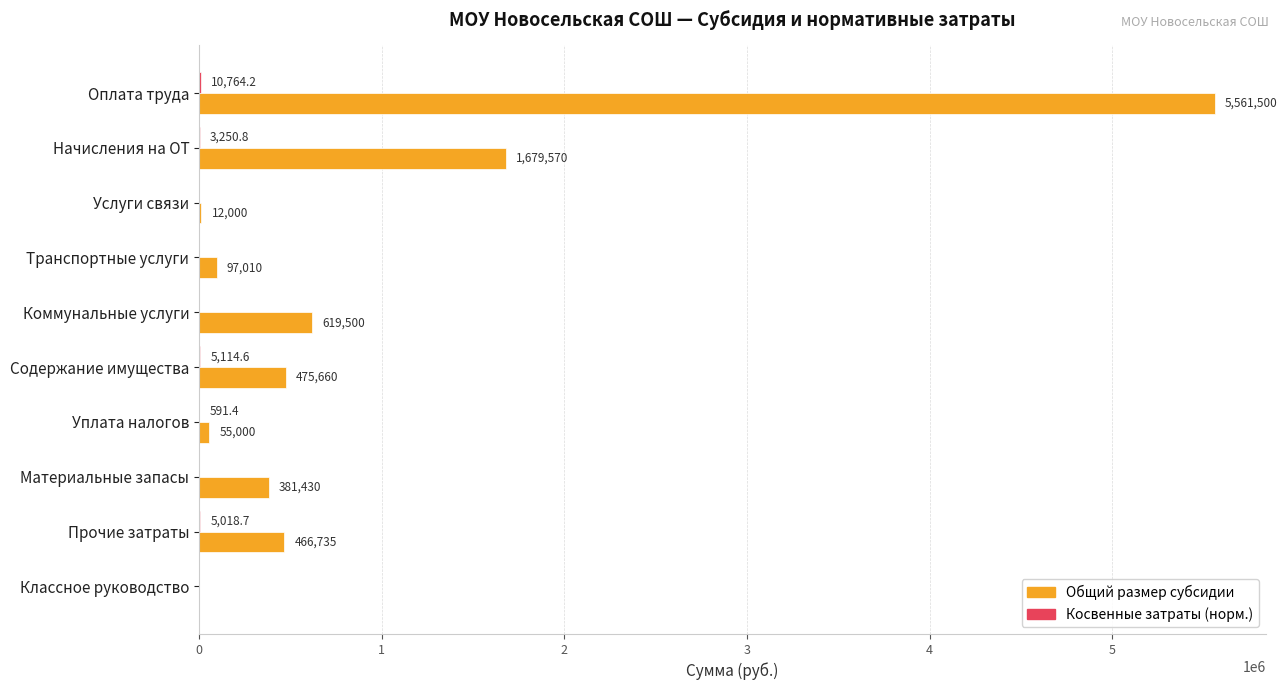

What is the sum of all Общий размер субсидии values?

9348405.0